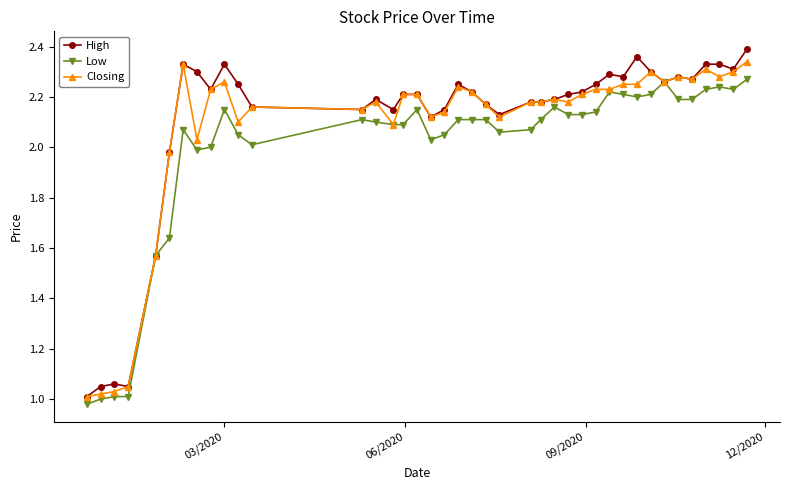

True or false: Low has more than 1 points higher than both neighbors.

True